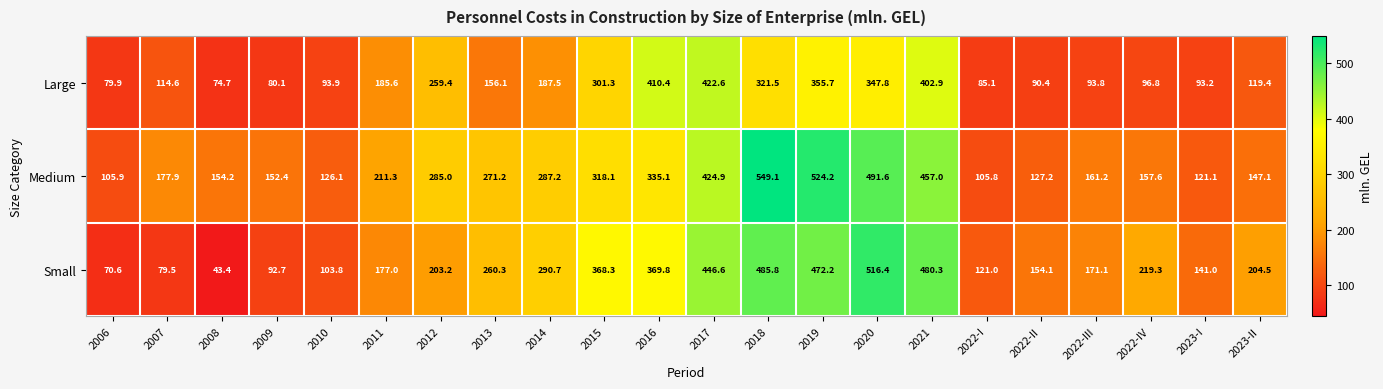

Rank the series at 2023-II from highest to lowest value.

Small, Medium, Large